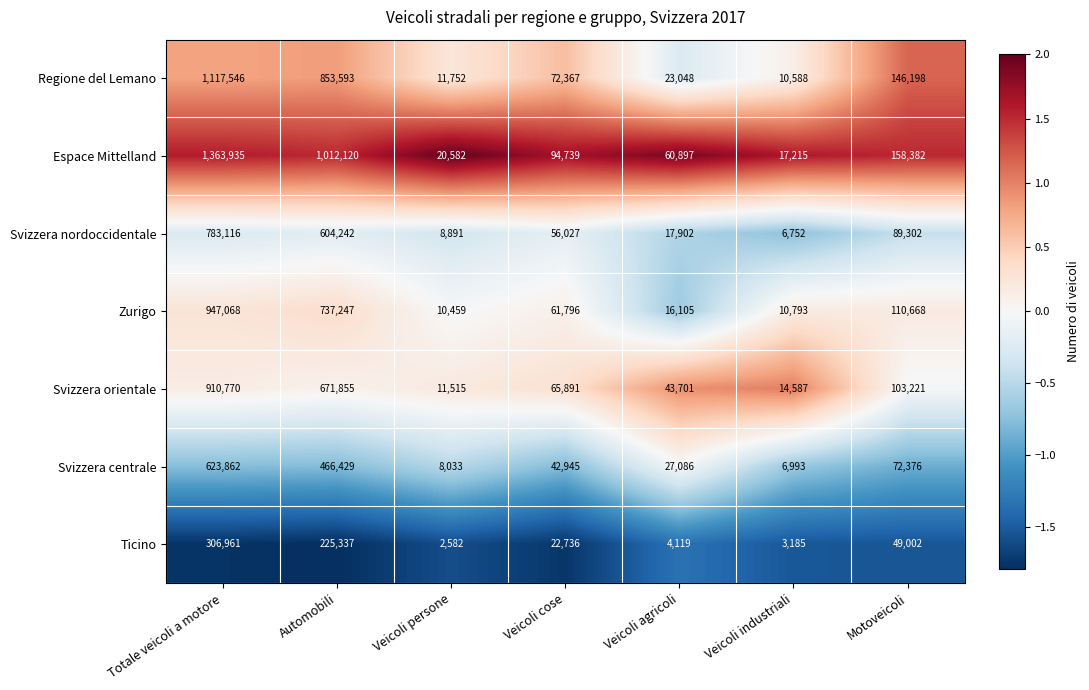

How many data points does each series have?

7